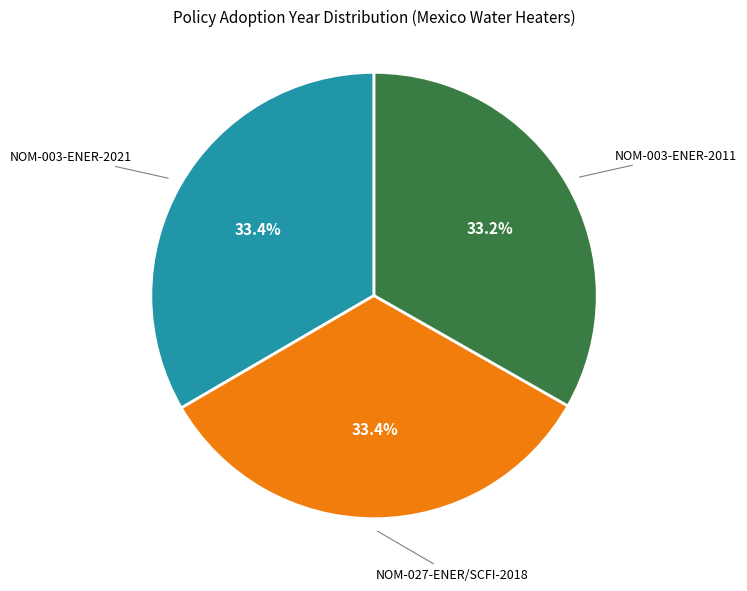

Is there a majority slice in this chart?

No